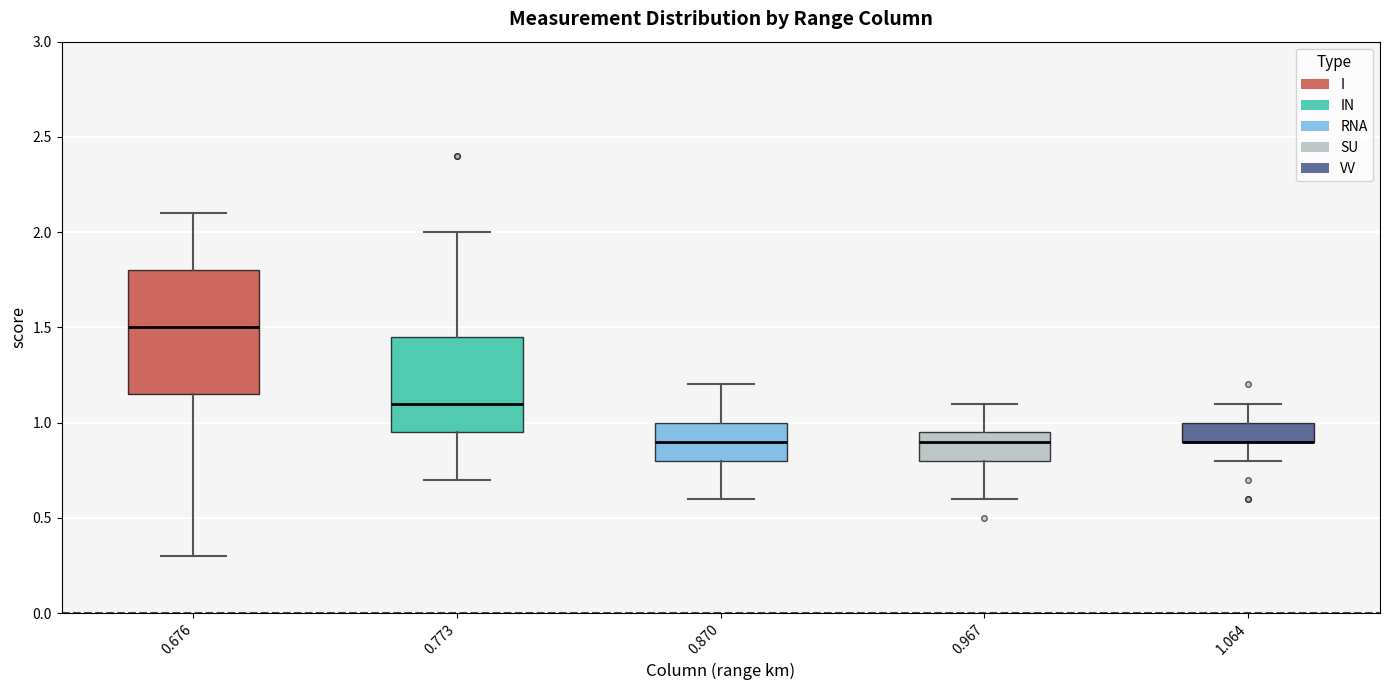

Where does the upper whisker of the box at x = 0.870 end on the y-axis? The values are not printed on the chart, so give them approximately, as read against the axis.

1.20